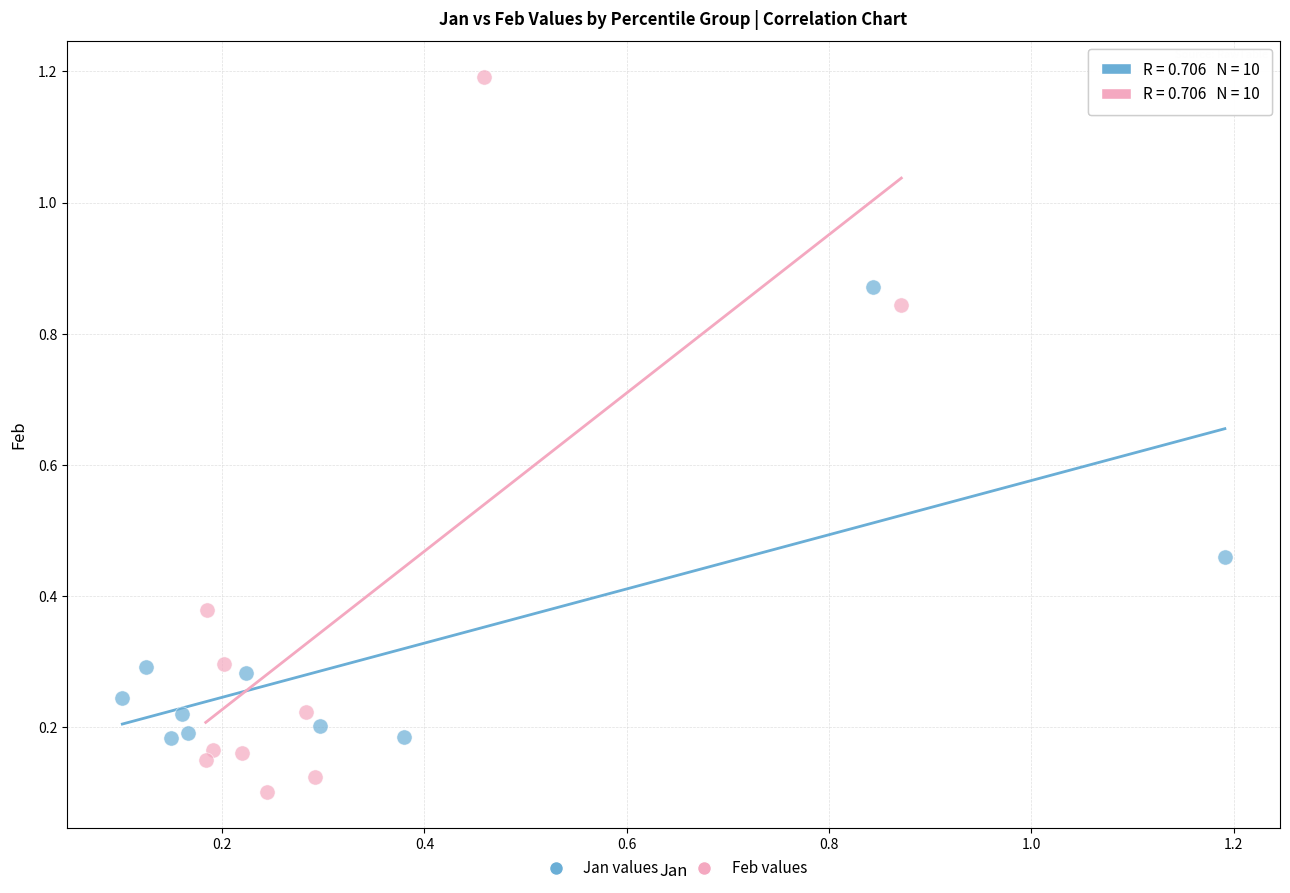

Which series reaches the minimum Y coordinate?

Feb values